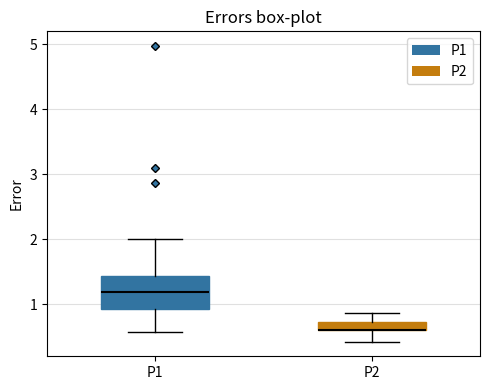

Where does the lower whisker of the box for P1 end on the y-axis? The values are not printed on the chart, so give them approximately, as read against the axis.

0.6